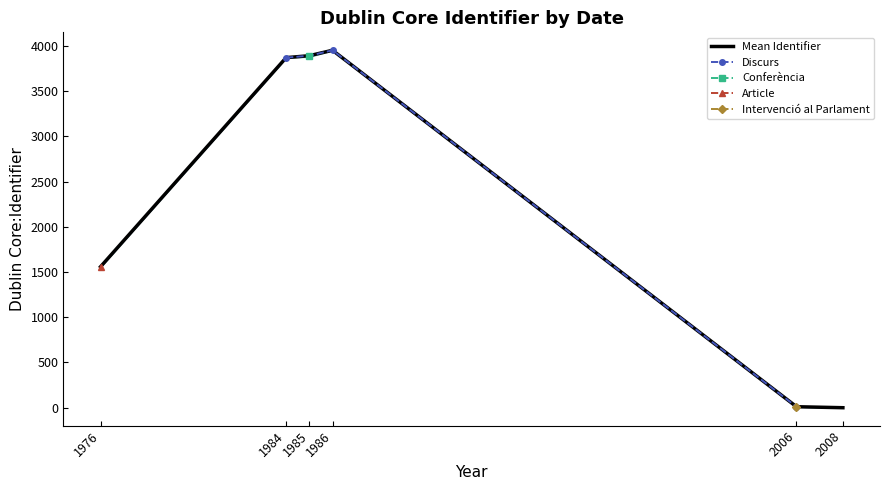

Is the value of Mean Identifier at 1985 greater than the value of Discurs at 2008?

No